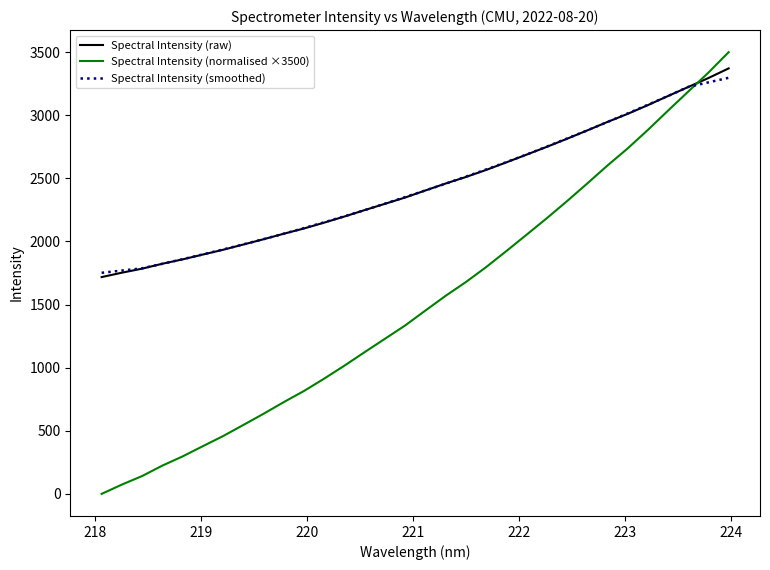

What is the highest value of the Spectral Intensity (raw) series?

3371.5